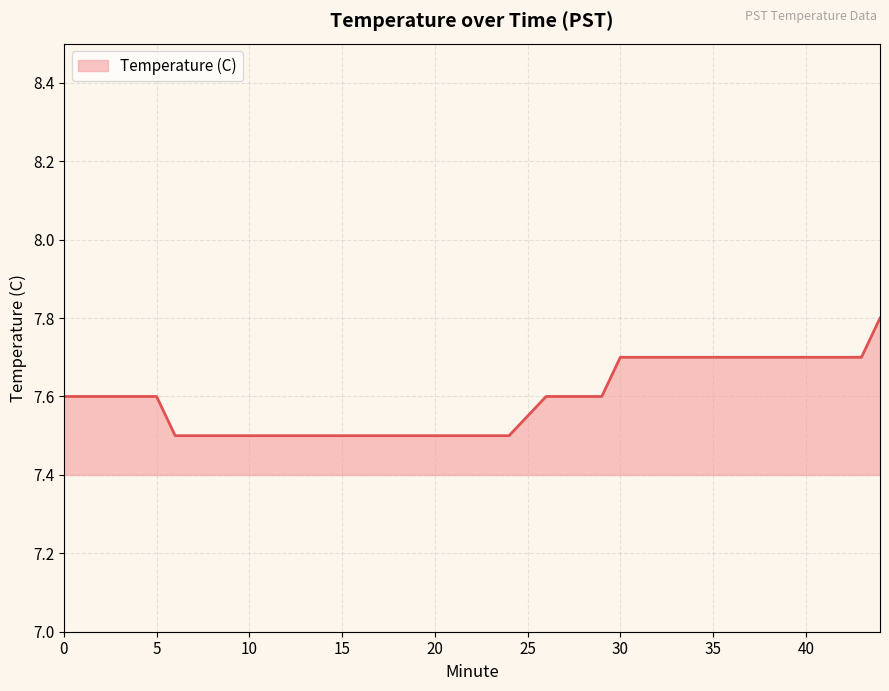

Does the chart have visible grid lines?

Yes